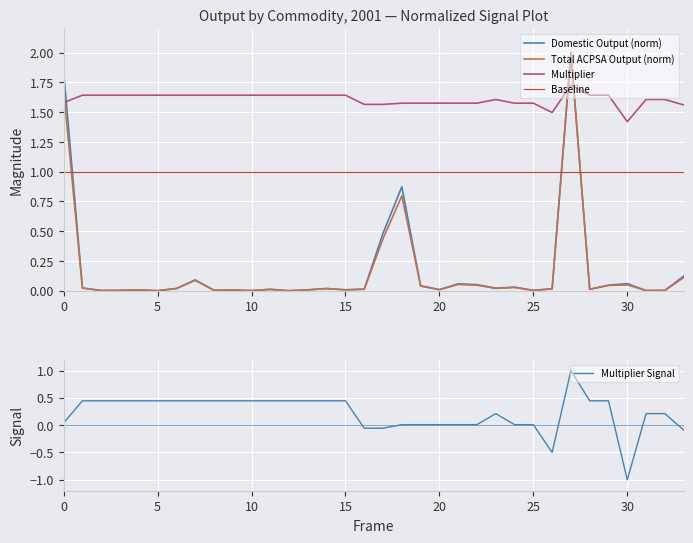

Which series changed the most between 10 and 27?

Total ACPSA Output (norm)